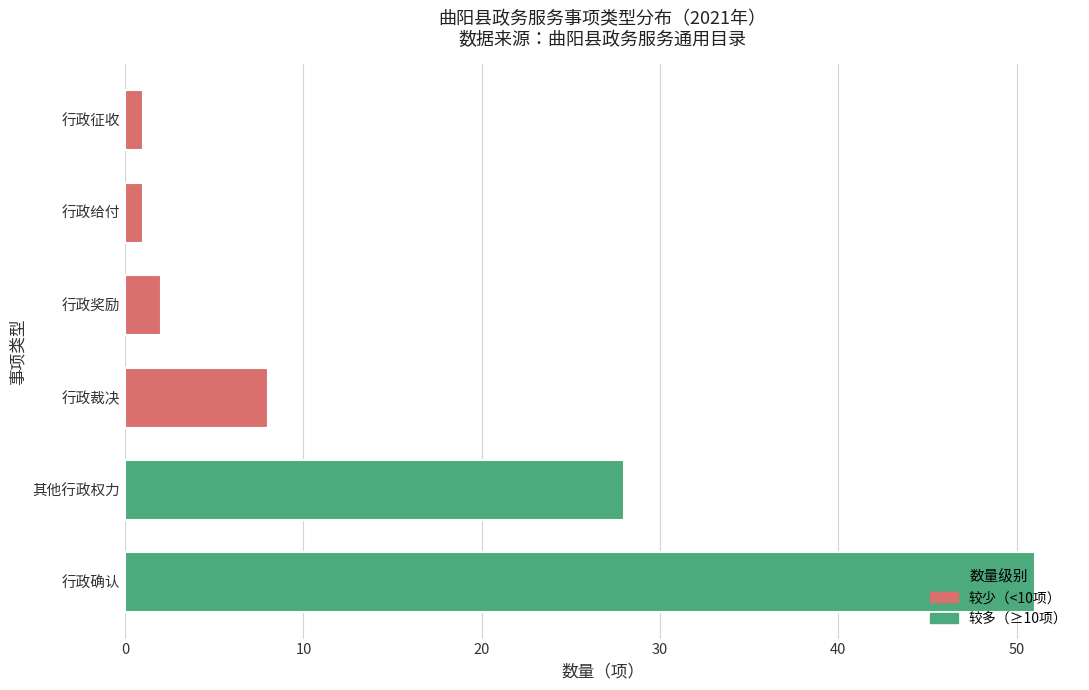

What is the sum of the values at 其他行政权力 and 行政奖励?

30